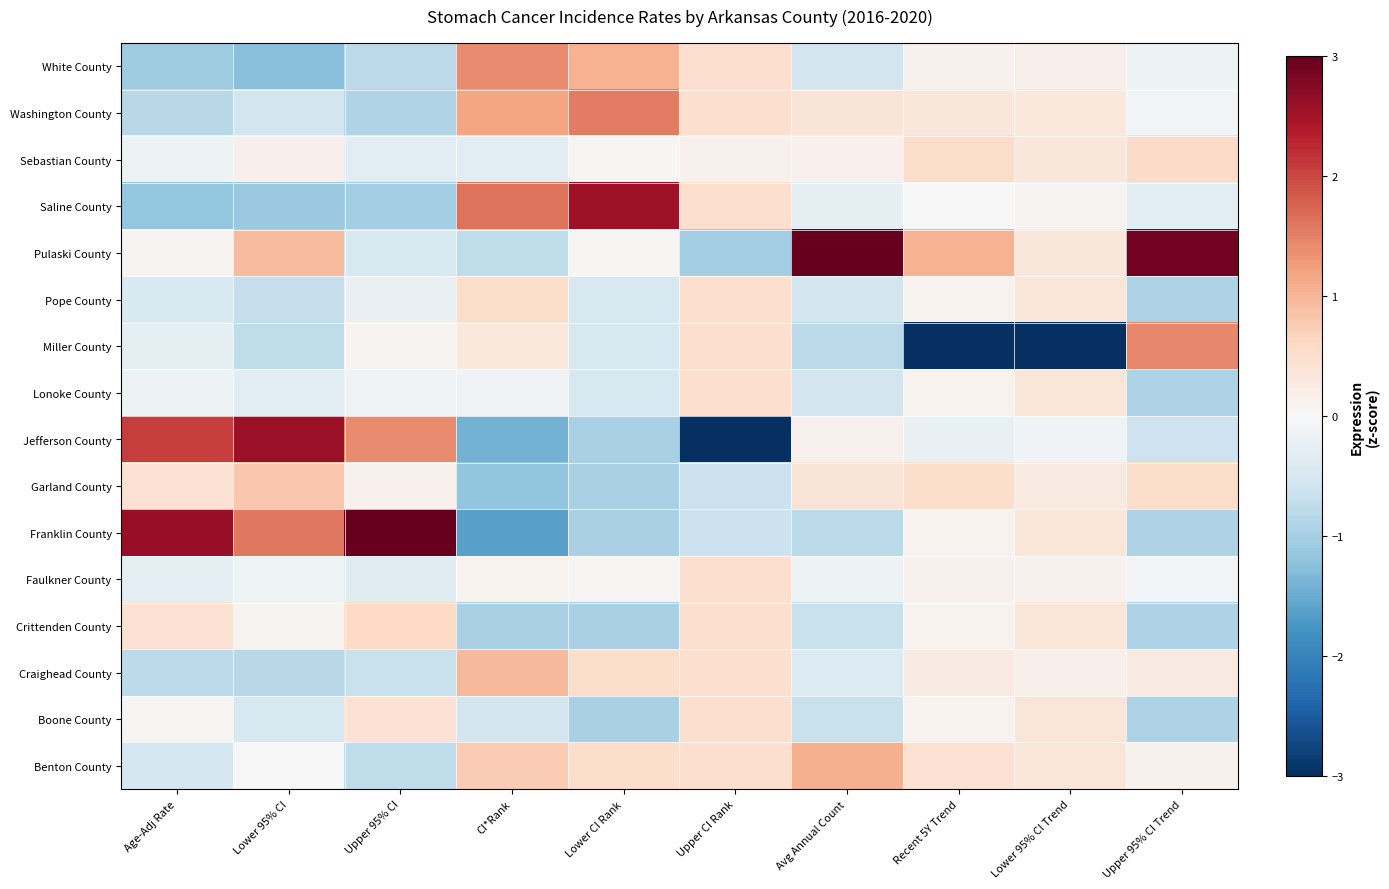

Reading left to right, list all the values displayed in this chart.

Benton County: Age-Adj Rate=-0.5	Lower 95% CI=0.0	Upper 95% CI=-0.8	CI*Rank=0.8	Lower CI Rank=0.5	Upper CI Rank=0.5	Avg Annual Count=1.1	Recent 5Y Trend=0.5	Lower 95% CI Trend=0.4	Upper 95% CI Trend=0.1
Boone County: Age-Adj Rate=0.0	Lower 95% CI=-0.5	Upper 95% CI=0.4	CI*Rank=-0.5	Lower CI Rank=-1.0	Upper CI Rank=0.5	Avg Annual Count=-0.7	Recent 5Y Trend=0.1	Lower 95% CI Trend=0.4	Upper 95% CI Trend=-0.9
Craighead County: Age-Adj Rate=-0.8	Lower 95% CI=-0.8	Upper 95% CI=-0.7	CI*Rank=1.0	Lower CI Rank=0.5	Upper CI Rank=0.5	Avg Annual Count=-0.4	Recent 5Y Trend=0.3	Lower 95% CI Trend=0.1	Upper 95% CI Trend=0.3
Crittenden County: Age-Adj Rate=0.5	Lower 95% CI=0.1	Upper 95% CI=0.6	CI*Rank=-1.0	Lower CI Rank=-1.0	Upper CI Rank=0.5	Avg Annual Count=-0.7	Recent 5Y Trend=0.1	Lower 95% CI Trend=0.4	Upper 95% CI Trend=-0.9
Faulkner County: Age-Adj Rate=-0.3	Lower 95% CI=-0.1	Upper 95% CI=-0.4	CI*Rank=0.1	Lower CI Rank=0.0	Upper CI Rank=0.5	Avg Annual Count=-0.1	Recent 5Y Trend=0.1	Lower 95% CI Trend=0.1	Upper 95% CI Trend=-0.1
Franklin County: Age-Adj Rate=2.6	Lower 95% CI=1.6	Upper 95% CI=3.1	CI*Rank=-1.6	Lower CI Rank=-1.0	Upper CI Rank=-0.7	Avg Annual Count=-0.8	Recent 5Y Trend=0.1	Lower 95% CI Trend=0.4	Upper 95% CI Trend=-0.9
Garland County: Age-Adj Rate=0.5	Lower 95% CI=0.8	Upper 95% CI=0.1	CI*Rank=-1.2	Lower CI Rank=-1.0	Upper CI Rank=-0.7	Avg Annual Count=0.4	Recent 5Y Trend=0.5	Lower 95% CI Trend=0.3	Upper 95% CI Trend=0.5
Jefferson County: Age-Adj Rate=2.1	Lower 95% CI=2.6	Upper 95% CI=1.4	CI*Rank=-1.4	Lower CI Rank=-1.0	Upper CI Rank=-3.4	Avg Annual Count=0.1	Recent 5Y Trend=-0.2	Lower 95% CI Trend=-0.1	Upper 95% CI Trend=-0.6
Lonoke County: Age-Adj Rate=-0.2	Lower 95% CI=-0.3	Upper 95% CI=-0.1	CI*Rank=-0.1	Lower CI Rank=-0.5	Upper CI Rank=0.5	Avg Annual Count=-0.5	Recent 5Y Trend=0.1	Lower 95% CI Trend=0.4	Upper 95% CI Trend=-0.9
Miller County: Age-Adj Rate=-0.3	Lower 95% CI=-0.8	Upper 95% CI=0.1	CI*Rank=0.3	Lower CI Rank=-0.5	Upper CI Rank=0.5	Avg Annual Count=-0.8	Recent 5Y Trend=-3.7	Lower 95% CI Trend=-3.8	Upper 95% CI Trend=1.5
Pope County: Age-Adj Rate=-0.4	Lower 95% CI=-0.7	Upper 95% CI=-0.2	CI*Rank=0.5	Lower CI Rank=-0.5	Upper CI Rank=0.5	Avg Annual Count=-0.5	Recent 5Y Trend=0.1	Lower 95% CI Trend=0.4	Upper 95% CI Trend=-0.9
Pulaski County: Age-Adj Rate=0.1	Lower 95% CI=0.9	Upper 95% CI=-0.5	CI*Rank=-0.8	Lower CI Rank=0.0	Upper CI Rank=-1.0	Avg Annual Count=3.3	Recent 5Y Trend=1.0	Lower 95% CI Trend=0.3	Upper 95% CI Trend=2.9
Saline County: Age-Adj Rate=-1.2	Lower 95% CI=-1.1	Upper 95% CI=-1.0	CI*Rank=1.6	Lower CI Rank=2.6	Upper CI Rank=0.5	Avg Annual Count=-0.3	Recent 5Y Trend=0.0	Lower 95% CI Trend=0.1	Upper 95% CI Trend=-0.3
Sebastian County: Age-Adj Rate=-0.2	Lower 95% CI=0.2	Upper 95% CI=-0.3	CI*Rank=-0.3	Lower CI Rank=0.0	Upper CI Rank=0.1	Avg Annual Count=0.1	Recent 5Y Trend=0.5	Lower 95% CI Trend=0.3	Upper 95% CI Trend=0.6
Washington County: Age-Adj Rate=-0.8	Lower 95% CI=-0.6	Upper 95% CI=-0.9	CI*Rank=1.2	Lower CI Rank=1.5	Upper CI Rank=0.5	Avg Annual Count=0.4	Recent 5Y Trend=0.3	Lower 95% CI Trend=0.3	Upper 95% CI Trend=-0.1
White County: Age-Adj Rate=-1.1	Lower 95% CI=-1.3	Upper 95% CI=-0.8	CI*Rank=1.4	Lower CI Rank=1.0	Upper CI Rank=0.5	Avg Annual Count=-0.5	Recent 5Y Trend=0.1	Lower 95% CI Trend=0.1	Upper 95% CI Trend=-0.2